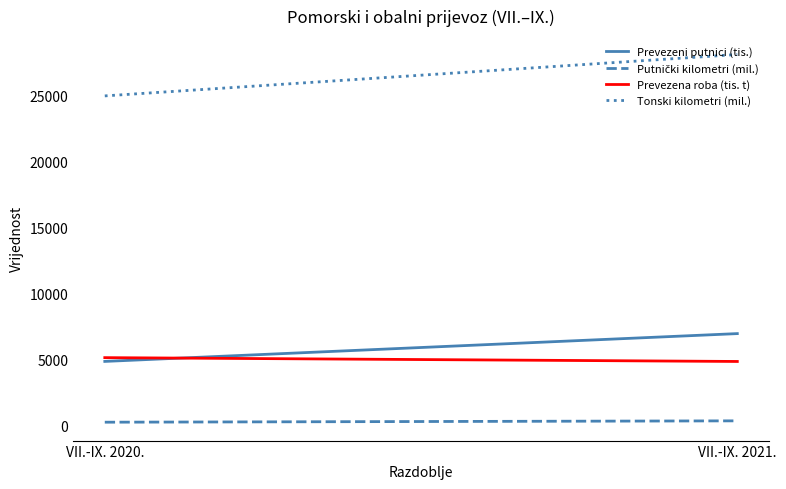

Which label corresponds to the largest value in the chart?

VII.-IX. 2021.